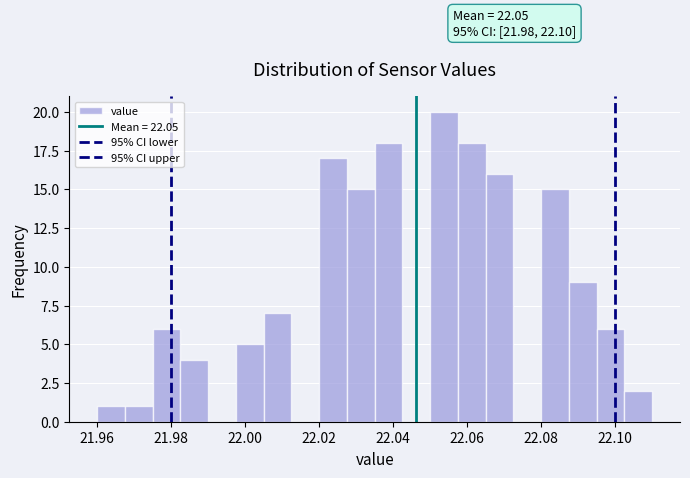

Around what value on the x-axis is the tallest bar? Give the approximate position of its centre, as read against the axis.

22.054